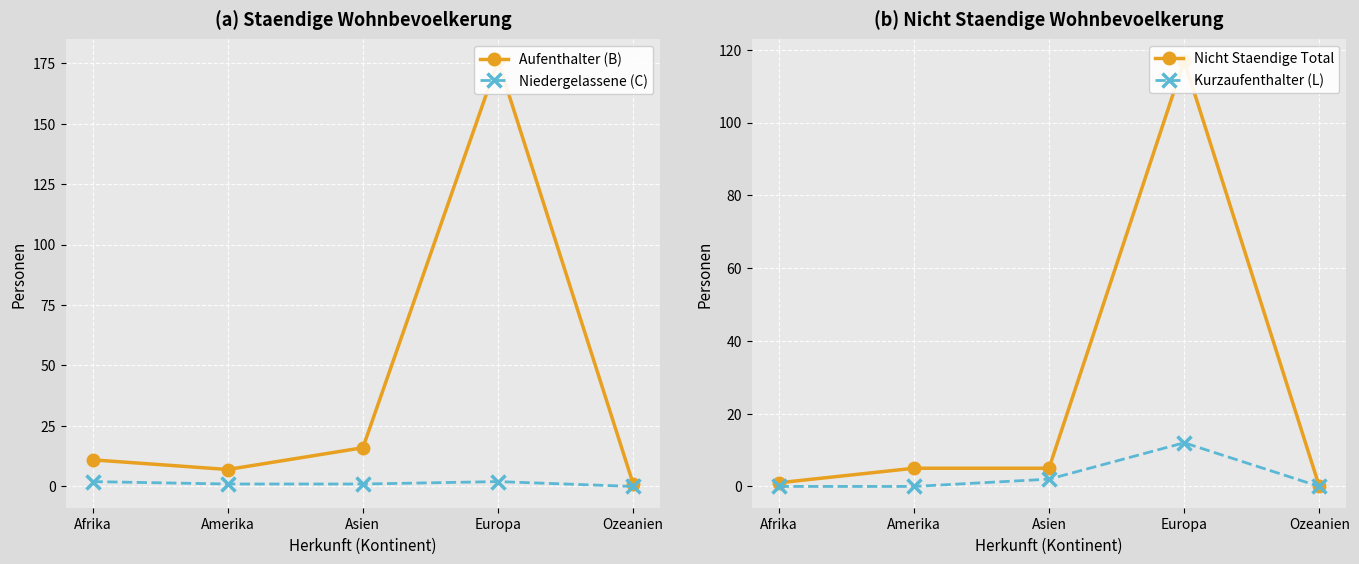

At which label does Aufenthalter (B) first exceed 11?

Asien